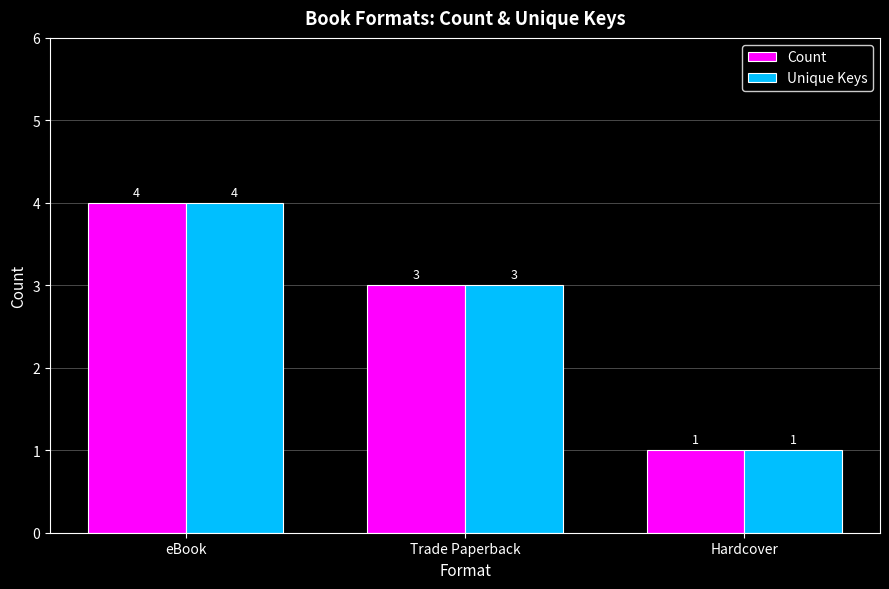

What is the label of the 1st bar from the right?

Hardcover